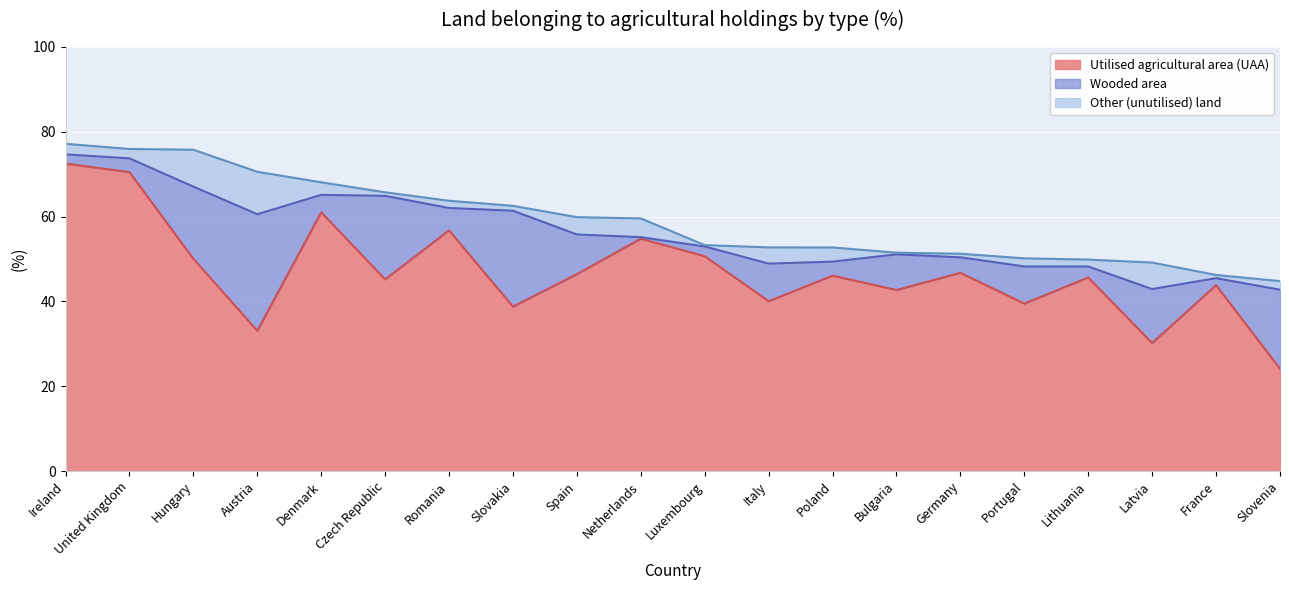

What are all the series names shown in the legend?

Utilised agricultural area (UAA), Wooded area, Other (unutilised) land